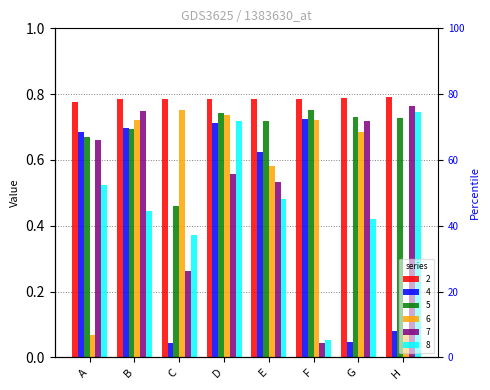

What are all the series names shown in the legend?

2, 4, 5, 6, 7, 8